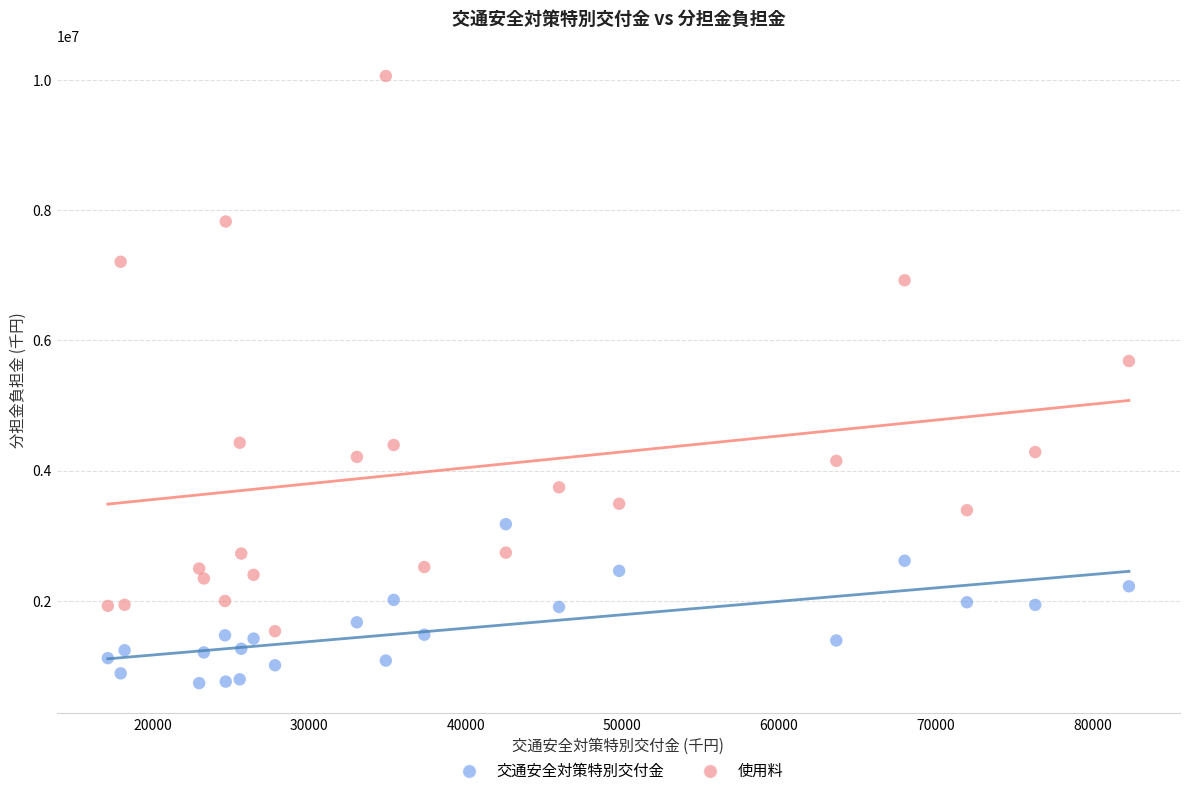

Across all series, what Y value is closest to 5398068?

5682387